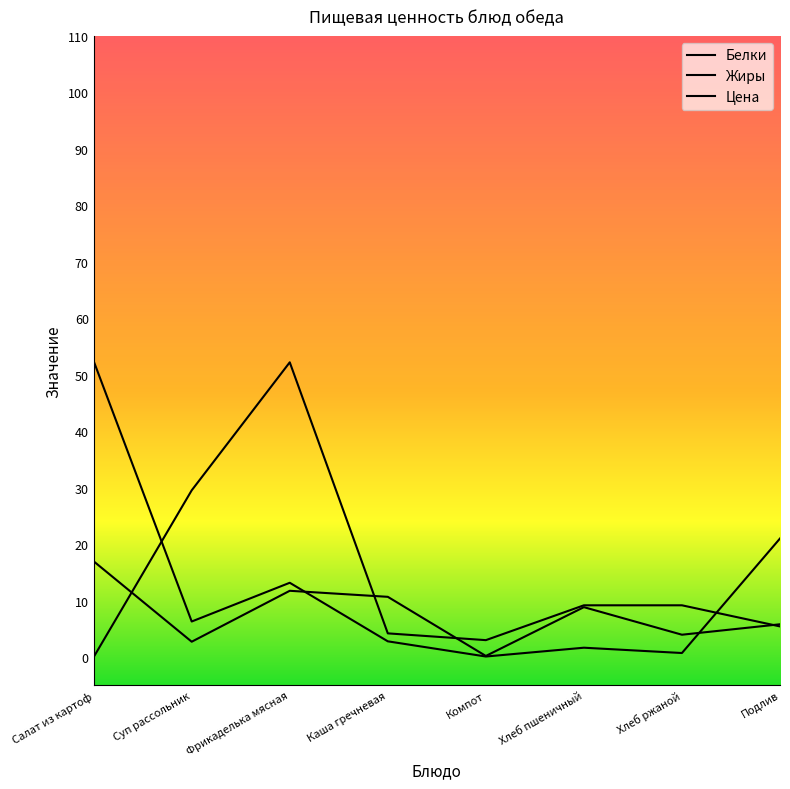

Which series changed the most between Салат из картоф and Хлеб пшеничный?

Жиры